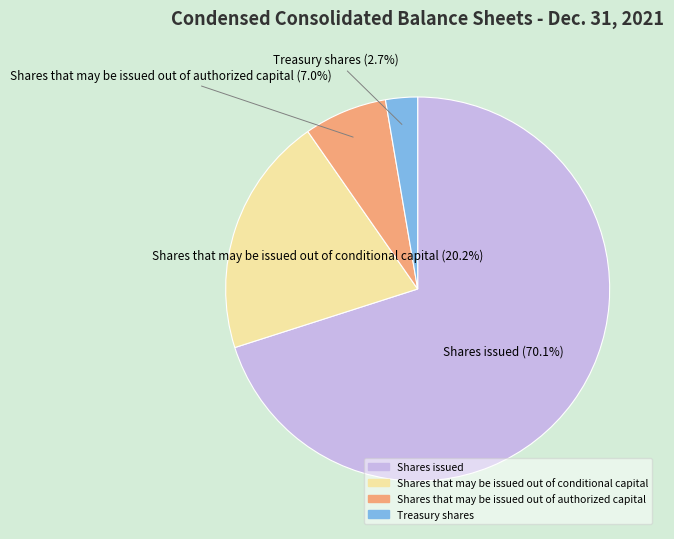

What percentage do Shares that may be issued out of conditional capital and Shares that may be issued out of authorized capital together represent?

27.2%